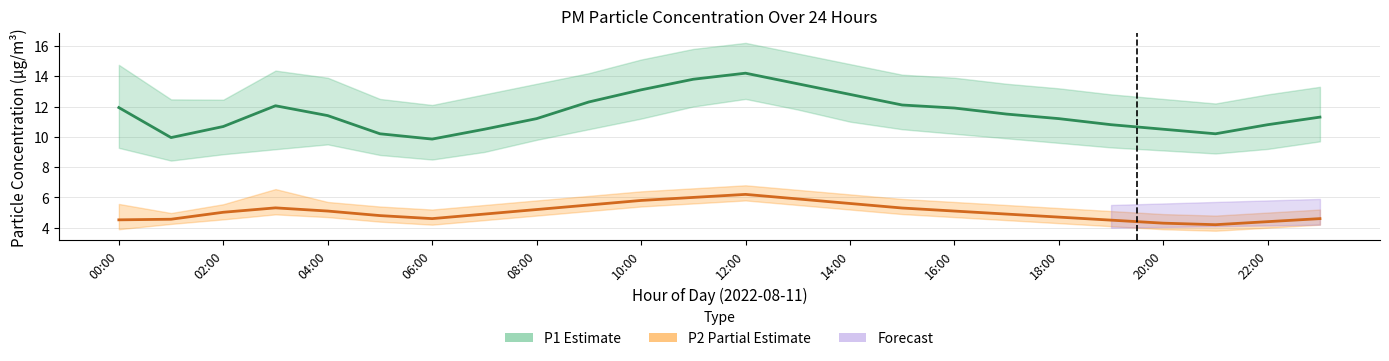

True or false: P2 (PM2.5) and P1 (PM10) intersect in this chart.

False